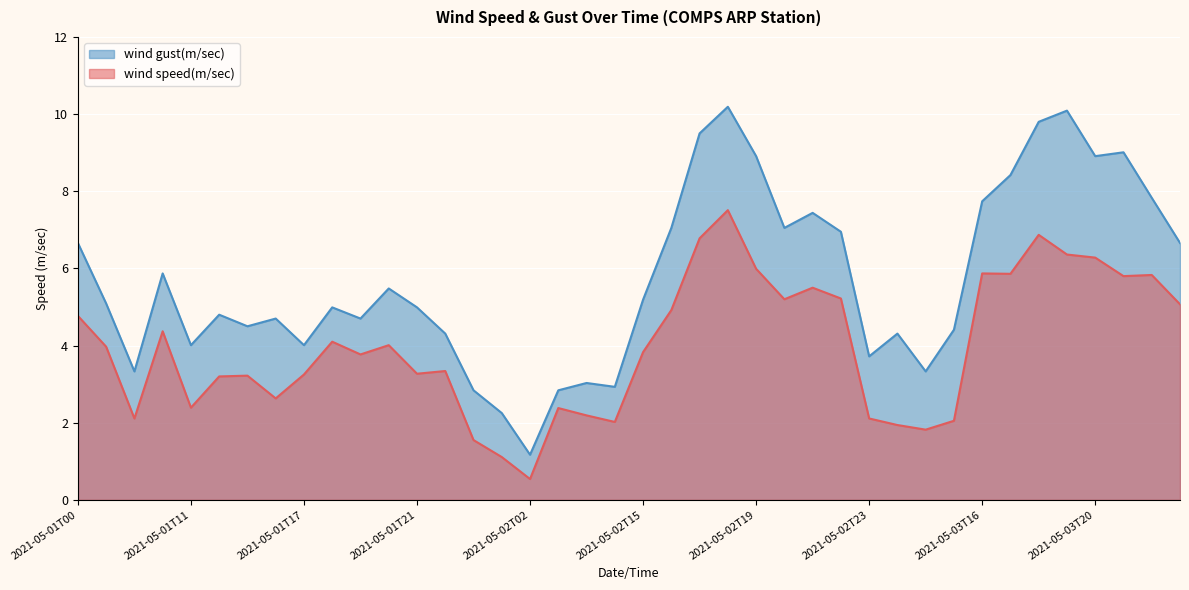

Reading right to left, what are all the values shown in this chart?

wind speed(m/sec): 2021-05-03T23=5.1	2021-05-03T22=5.8	2021-05-03T21=5.8	2021-05-03T20=6.3	2021-05-03T19=6.4	2021-05-03T18=6.9	2021-05-03T17=5.9	2021-05-03T16=5.9	2021-05-03T15=2.0	2021-05-03T14=1.8	2021-05-03T13=1.9	2021-05-02T23=2.1	2021-05-02T22=5.2	2021-05-02T21=5.5	2021-05-02T20=5.2	2021-05-02T19=6.0	2021-05-02T18=7.5	2021-05-02T17=6.8	2021-05-02T16=4.9	2021-05-02T15=3.8	2021-05-02T14=2.0	2021-05-02T10=2.2	2021-05-02T03=2.4	2021-05-02T02=0.5	2021-05-02T01=1.1	2021-05-02T00=1.6	2021-05-01T23=3.3	2021-05-01T21=3.3	2021-05-01T20=4.0	2021-05-01T19=3.8	2021-05-01T18=4.1	2021-05-01T17=3.2	2021-05-01T16=2.6	2021-05-01T15=3.2	2021-05-01T12=3.2	2021-05-01T11=2.4	2021-05-01T03=4.4	2021-05-01T02=2.1	2021-05-01T01=4.0	2021-05-01T00=4.8
wind gust(m/sec): 2021-05-03T23=6.7	2021-05-03T22=7.8	2021-05-03T21=9.0	2021-05-03T20=8.9	2021-05-03T19=10.1	2021-05-03T18=9.8	2021-05-03T17=8.4	2021-05-03T16=7.7	2021-05-03T15=4.4	2021-05-03T14=3.3	2021-05-03T13=4.3	2021-05-02T23=3.7	2021-05-02T22=7.0	2021-05-02T21=7.4	2021-05-02T20=7.0	2021-05-02T19=8.9	2021-05-02T18=10.2	2021-05-02T17=9.5	2021-05-02T16=7.0	2021-05-02T15=5.2	2021-05-02T14=2.9	2021-05-02T10=3.0	2021-05-02T03=2.8	2021-05-02T02=1.2	2021-05-02T01=2.2	2021-05-02T00=2.8	2021-05-01T23=4.3	2021-05-01T21=5.0	2021-05-01T20=5.5	2021-05-01T19=4.7	2021-05-01T18=5.0	2021-05-01T17=4.0	2021-05-01T16=4.7	2021-05-01T15=4.5	2021-05-01T12=4.8	2021-05-01T11=4.0	2021-05-01T03=5.9	2021-05-01T02=3.3	2021-05-01T01=5.1	2021-05-01T00=6.7